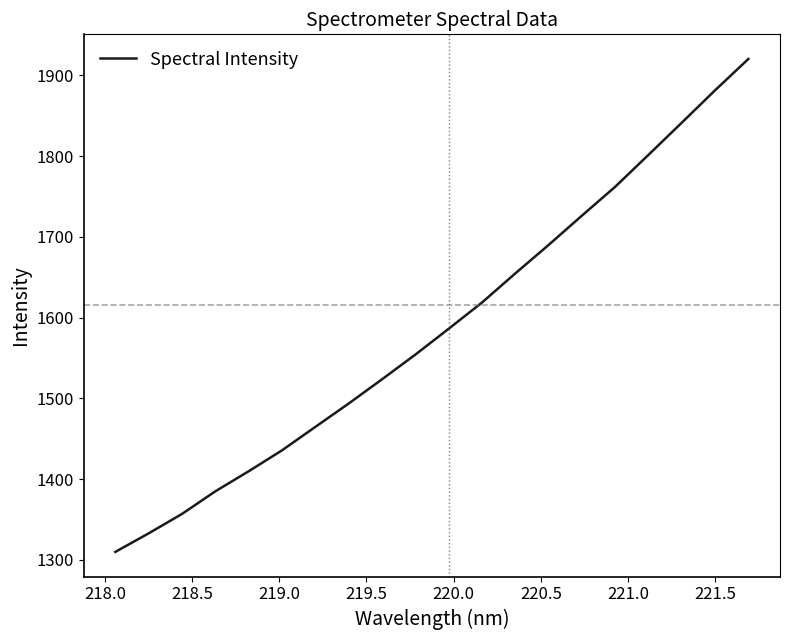

How many distinct data groups are displayed?

1